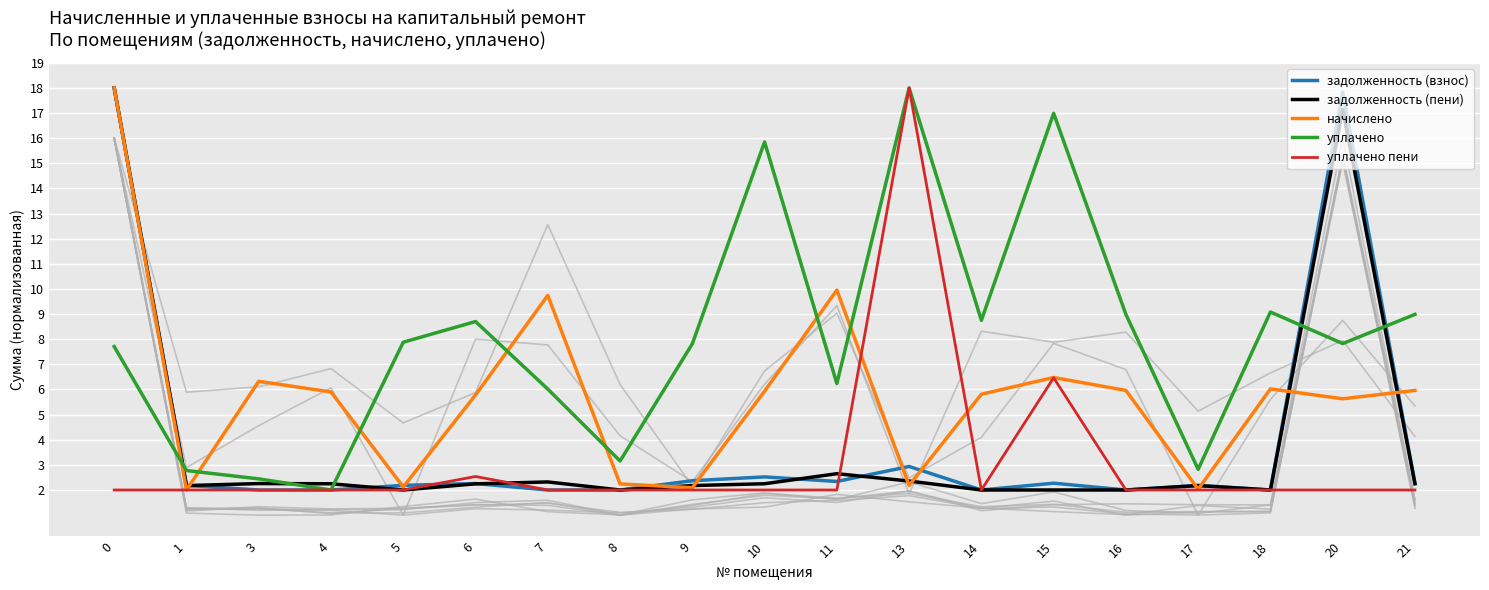

Reading left to right, extract all data points from this chart.

задолженность (взнос): 18.0	2.2	2.0	2.0	2.2	2.3	2.0	2.0	2.4	2.5	2.3	2.9	2.0	2.3	2.0	2.2	2.0	17.8	2.3
задолженность (пени): 18.0	2.2	2.3	2.2	2.0	2.2	2.3	2.0	2.2	2.2	2.6	2.4	2.0	2.0	2.0	2.2	2.0	17.1	2.2
начислено: 18.0	2.0	6.3	5.9	2.1	5.8	9.7	2.2	2.1	5.9	10.0	2.2	5.8	6.5	6.0	2.0	6.0	5.6	6.0
уплачено: 7.7	2.8	2.4	2.0	7.9	8.7	6.0	3.2	7.8	15.8	6.2	18.0	8.8	17.0	9.0	2.8	9.1	7.8	9.0
уплачено пени: 2.0	2.0	2.0	2.0	2.0	2.5	2.0	2.0	2.0	2.0	2.0	18.0	2.0	6.5	2.0	2.0	2.0	2.0	2.0